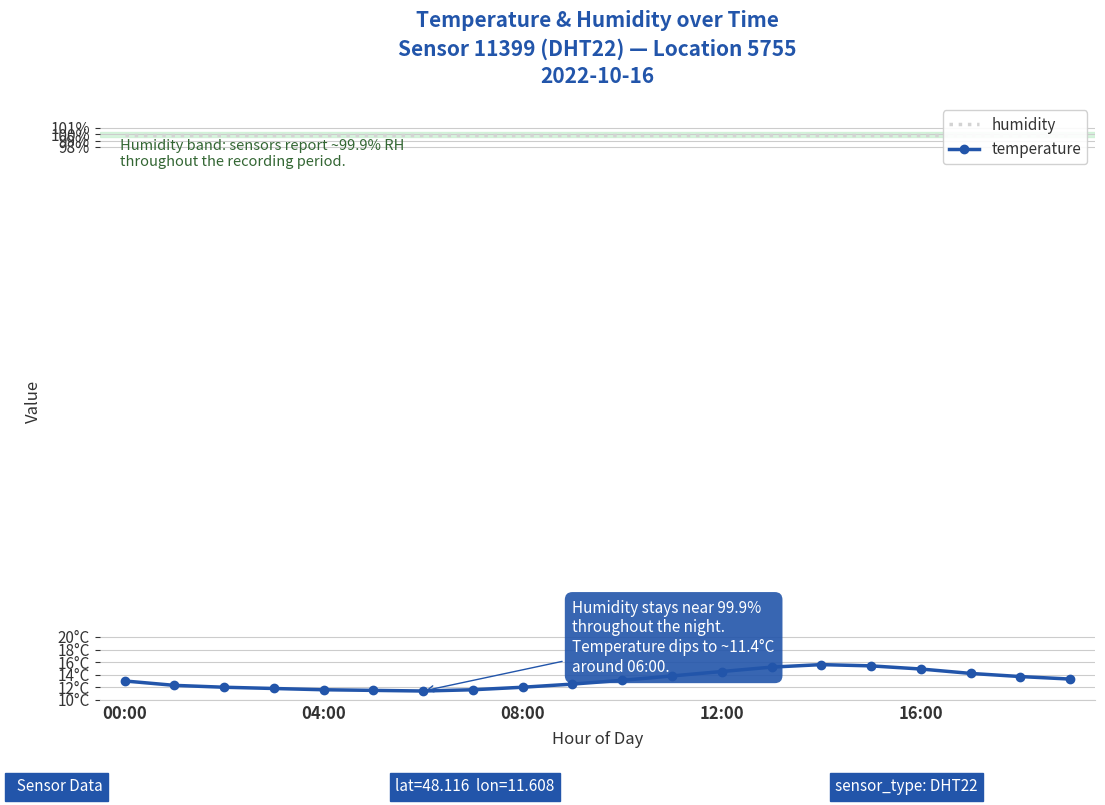

True or false: temperature and humidity intersect in this chart.

False